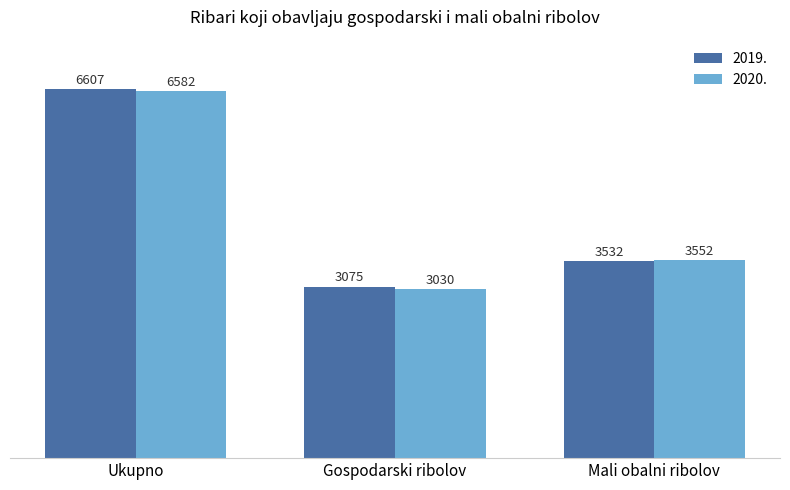

What is the total value across all series at Mali obalni ribolov?

7084